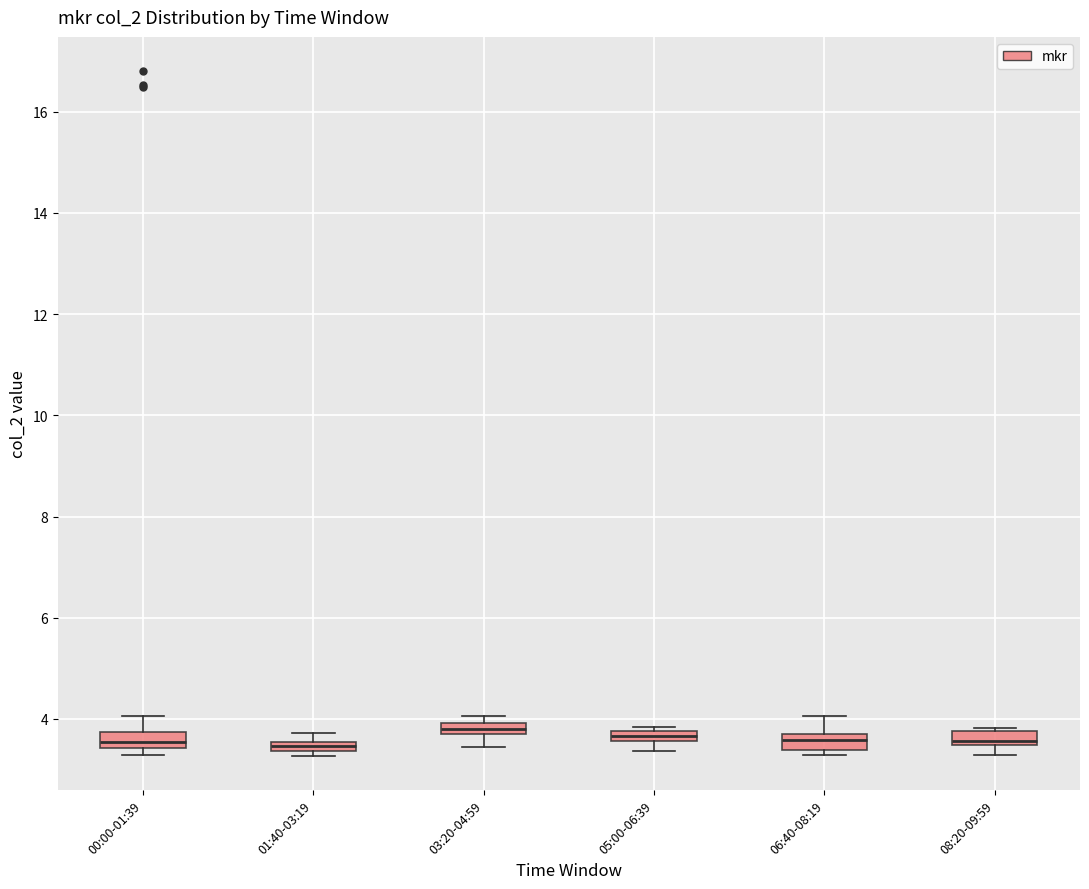

Where is the upper edge of the box for 05:00-06:39 on the y-axis? The values are not printed on the chart, so give them approximately, as read against the axis.

3.8